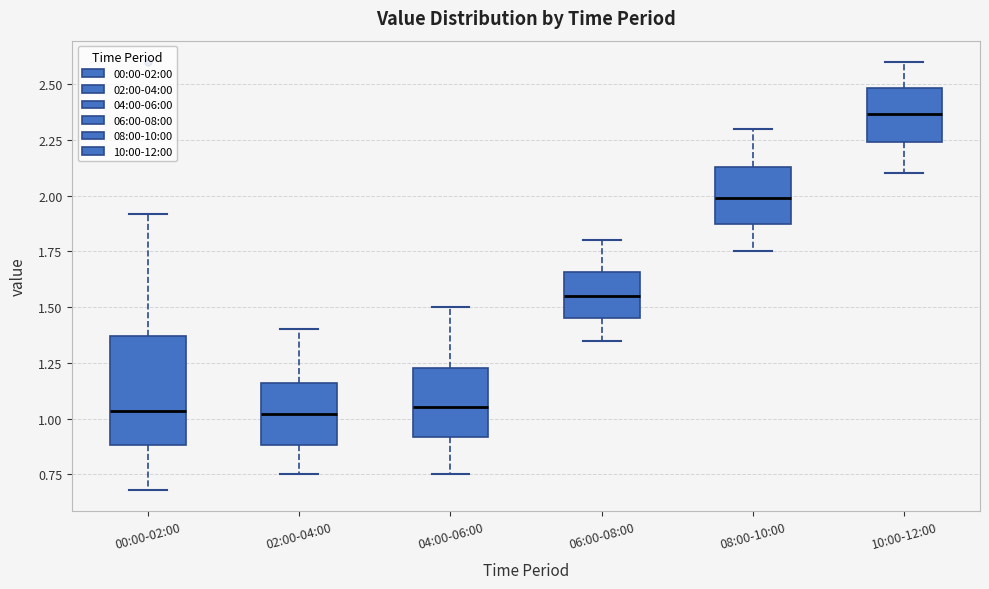

Which box's median line is the highest?

10:00-12:00